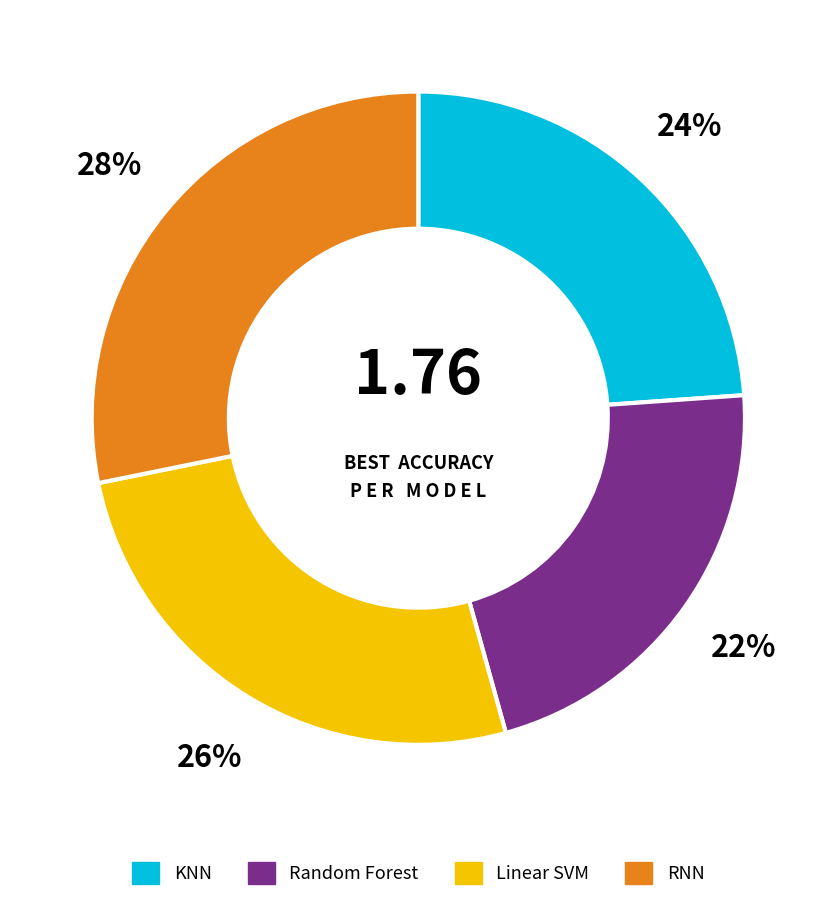

Does RNN represent more than half of the total?

No